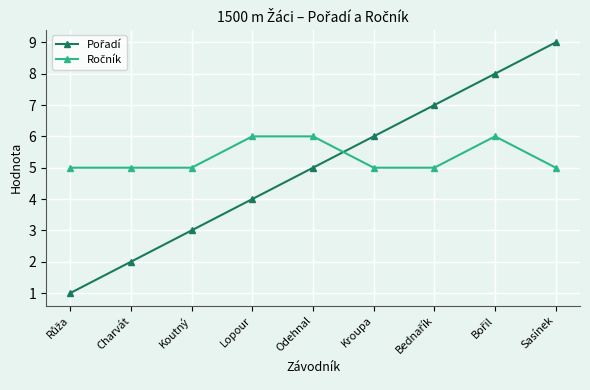

What is the spread (max minus min) of values at Sasínek?

4